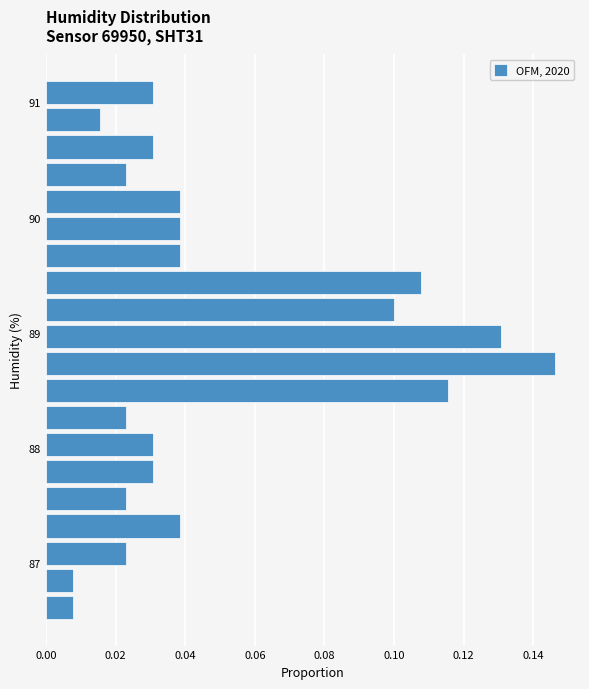

Read against the y-axis, roughly where is the centre of the longest bar?

88.7